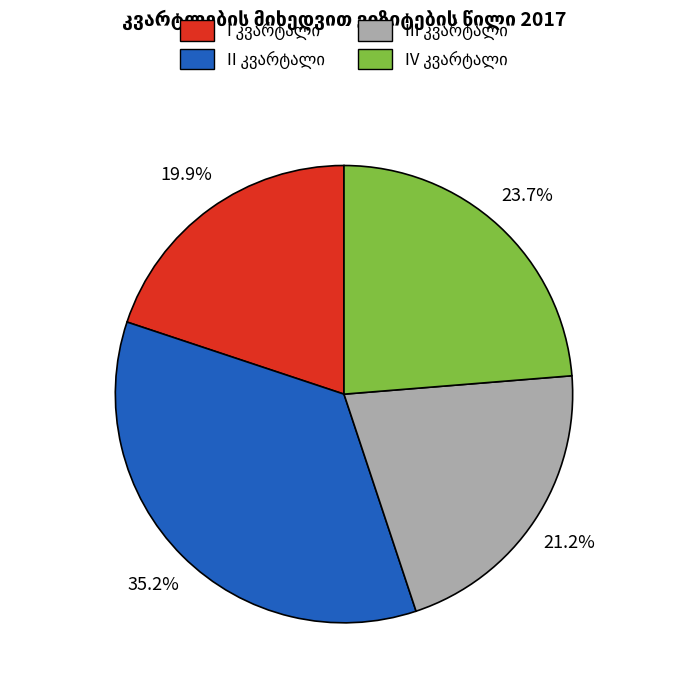

Is there a majority slice in this chart?

No